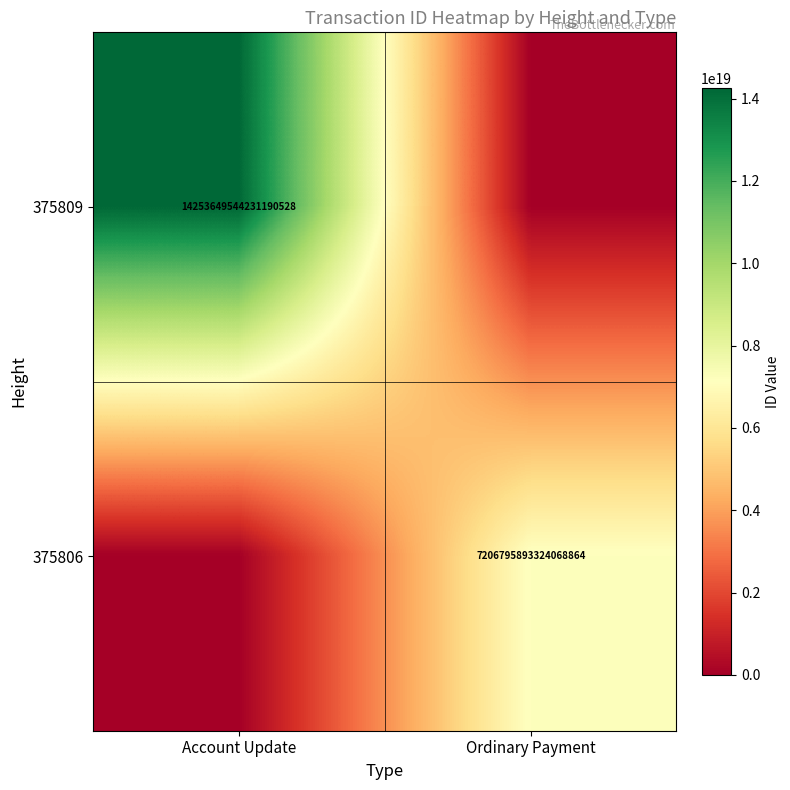

True or false: 375809 has a value of 14253649544231190528 at Account Update.

True